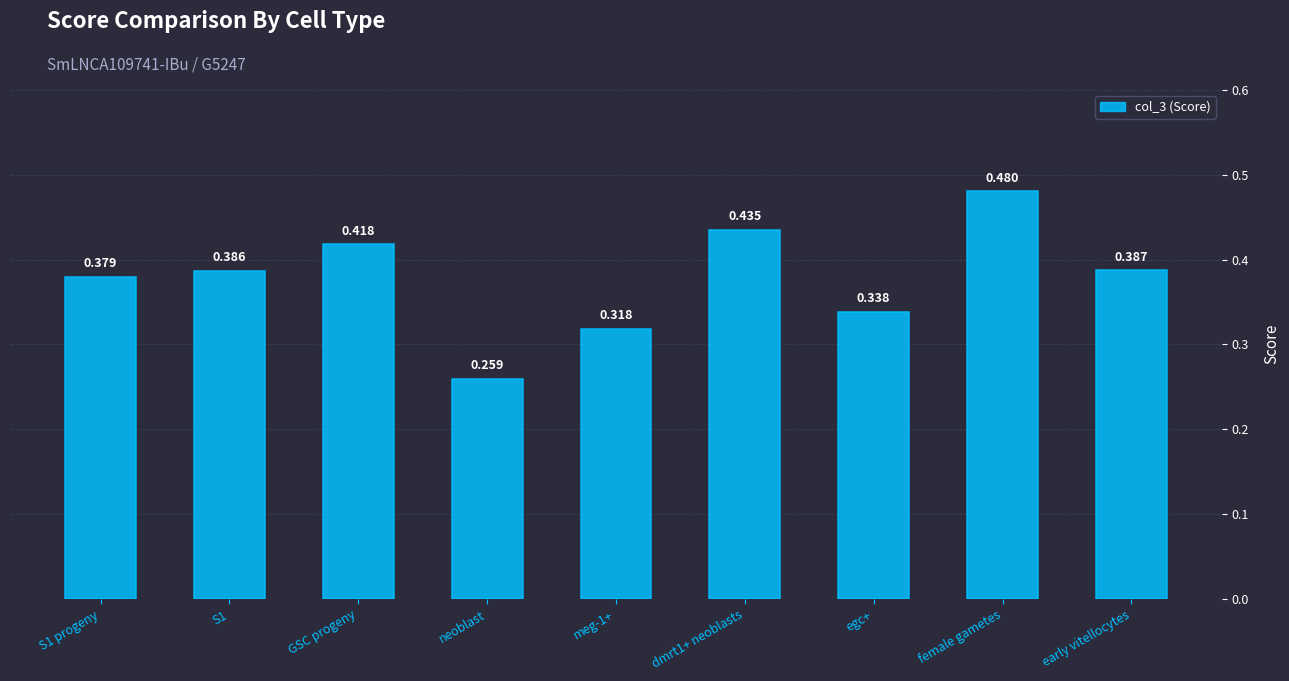

What is the sum of all values?

3.4